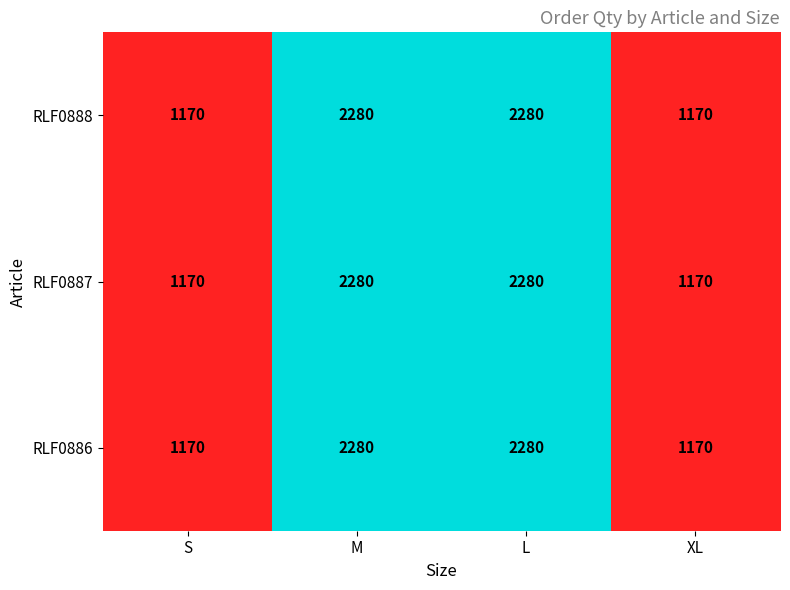

Is it true that RLF0887 equals 1170 at S?

True